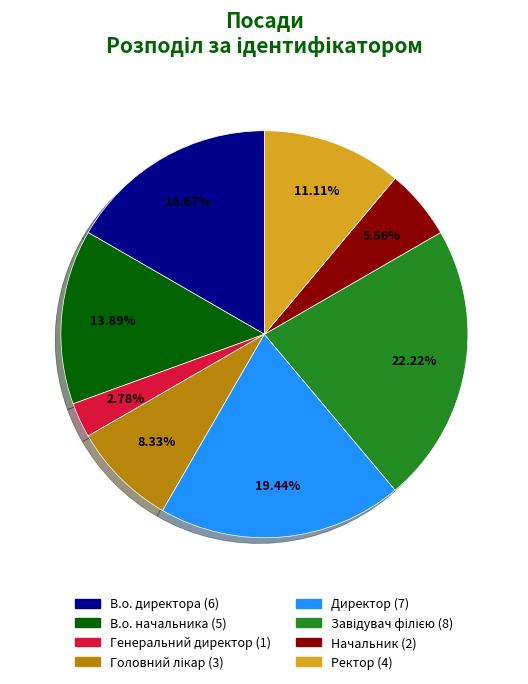

Which category has the smallest portion of the pie?

Генеральний директор